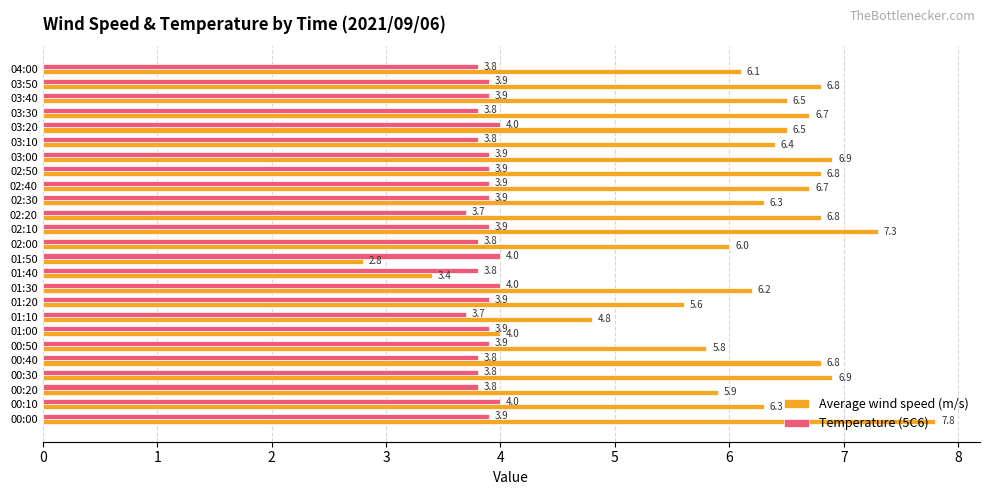

Is it true that Temperature (5C6) equals 3.9 at 02:10?

True